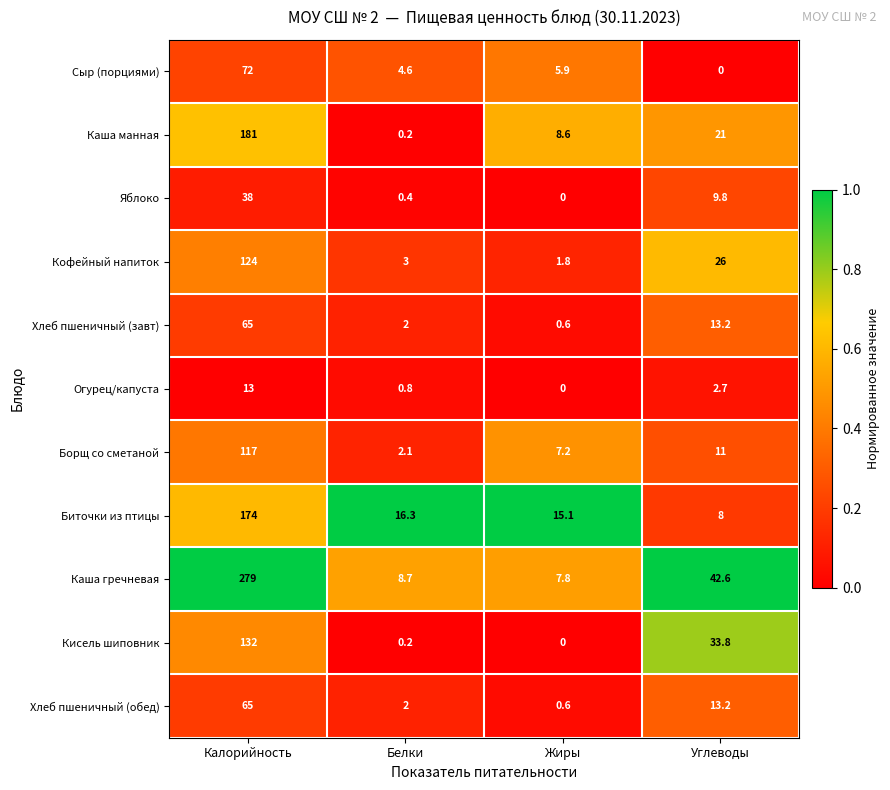

True or false: Хлеб пшеничный (завт) has a value of 13.2 at Углеводы.

True